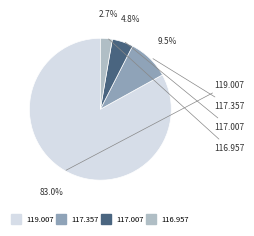

Between 117.357 and 119.007, which is larger?

119.007